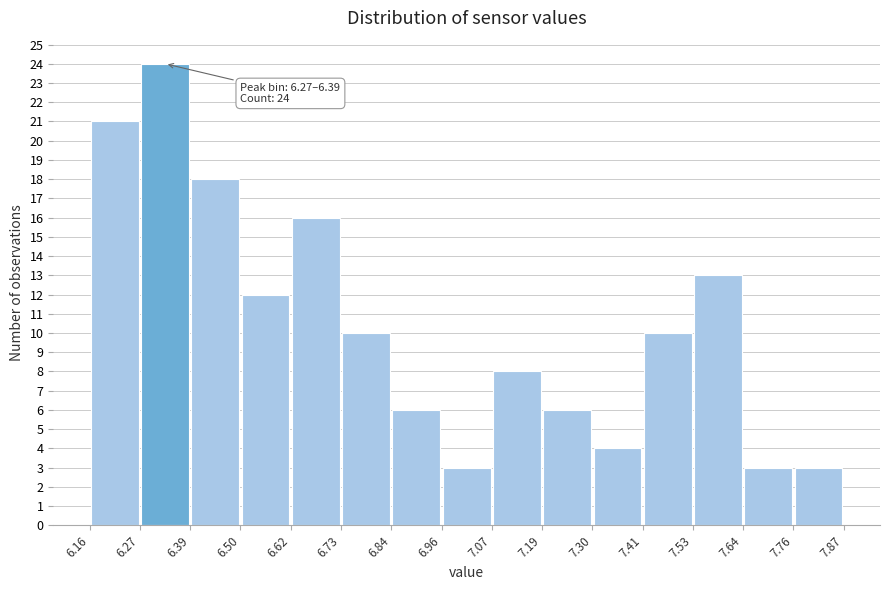

Which range on the x-axis has the tallest bar?

6.27 to 6.39